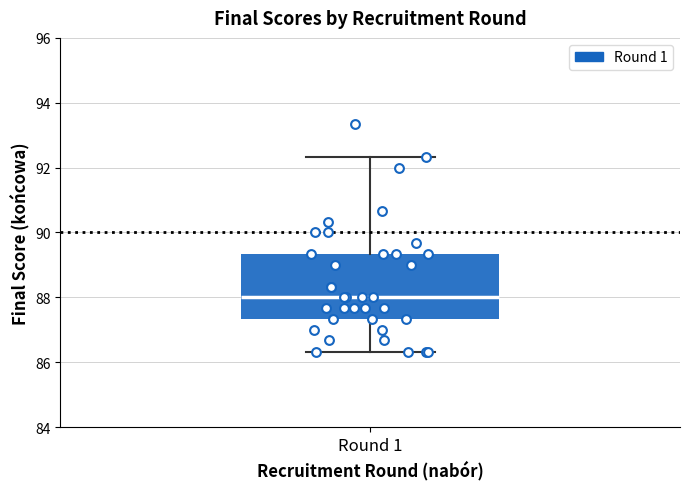

Transcribe this box plot: give where the median line is, the range the box spans, and where the two whiskers end, as read against the y-axis. The values are not printed on the chart, so give them approximately, as read against the axis.

median 88.0, box 87.4 to 89.4, whiskers 86.4 to 92.4